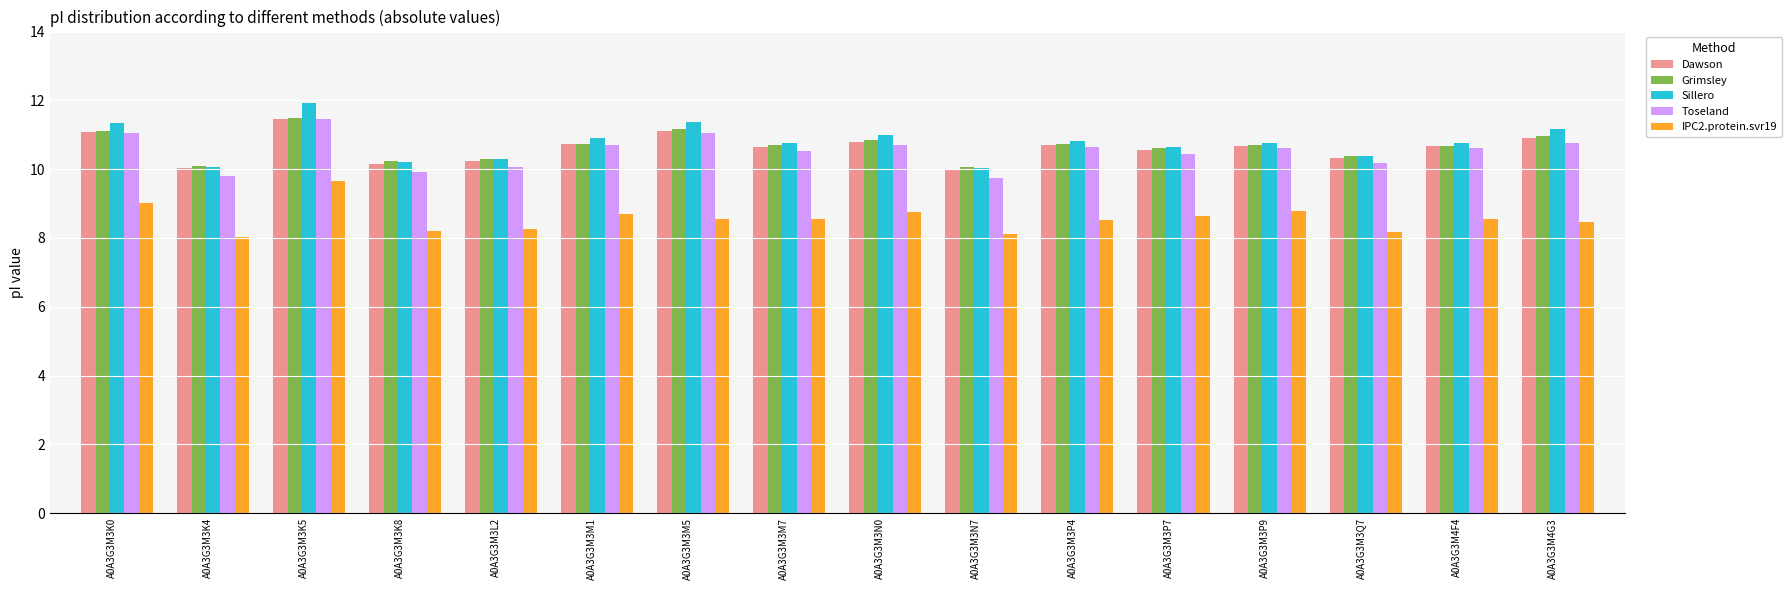

How many distinct data groups are displayed?

5